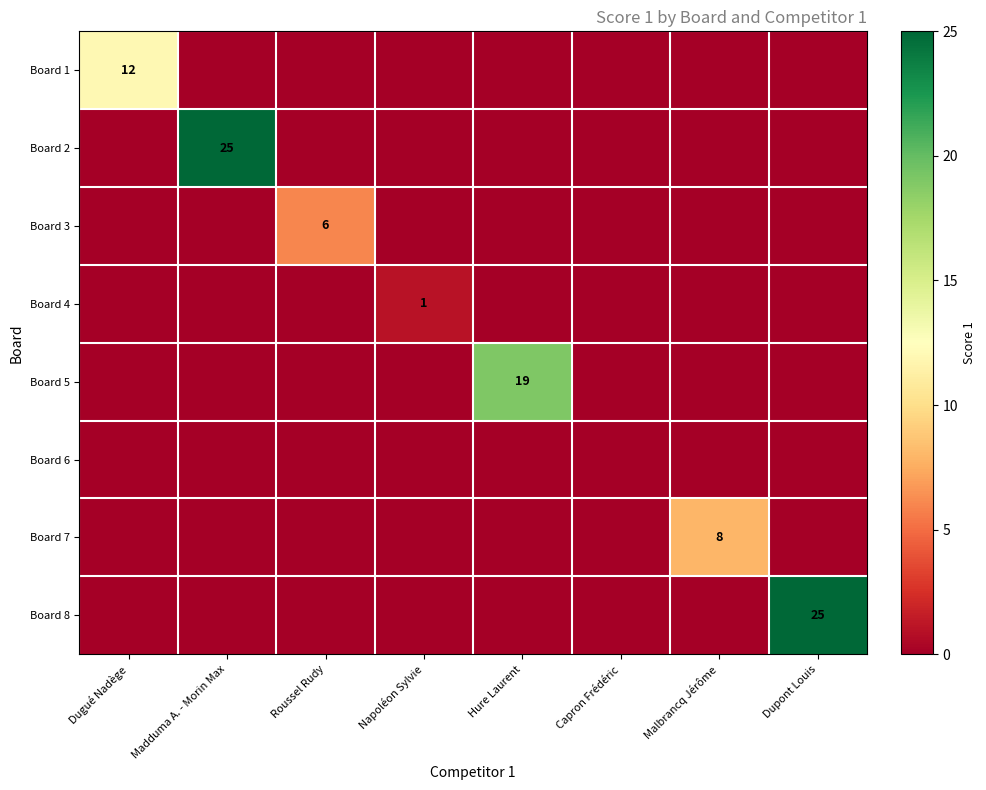

The value of Board 4 at Napoléon Sylvie is 1. True or false?

True